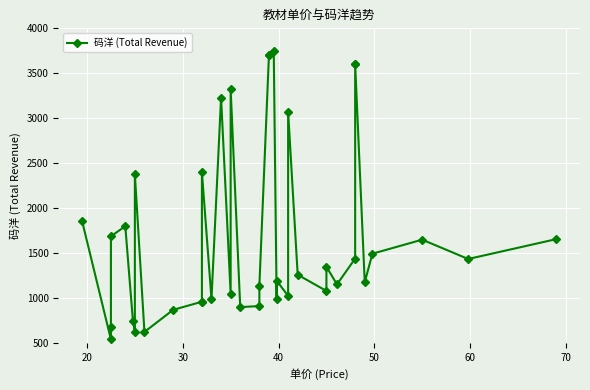

Reading left to right, transcribe all the data shown in this chart.

1852.5	540.0	675.0	1687.5	1800.0	744.0	625.0	2375.0	624.0	870.0	960.0	960.0	2400.0	990.0	3230.0	1050.0	3325.0	900.0	912.0	1140.0	3705.0	3705.0	3752.5	995.0	1194.0	1025.0	3075.0	1260.0	1080.0	1350.0	1152.5	1440.0	3600.0	3600.0	1176.0	1494.0	1650.0	1435.2	1656.0